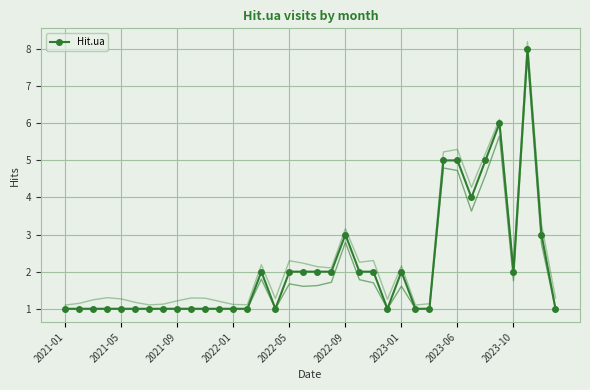

What is the smallest value displayed?

1